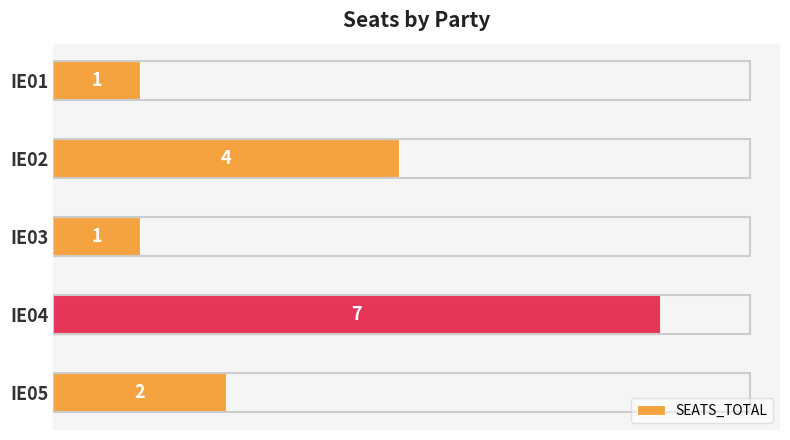

What is the value of the 5th bar from the top?

2